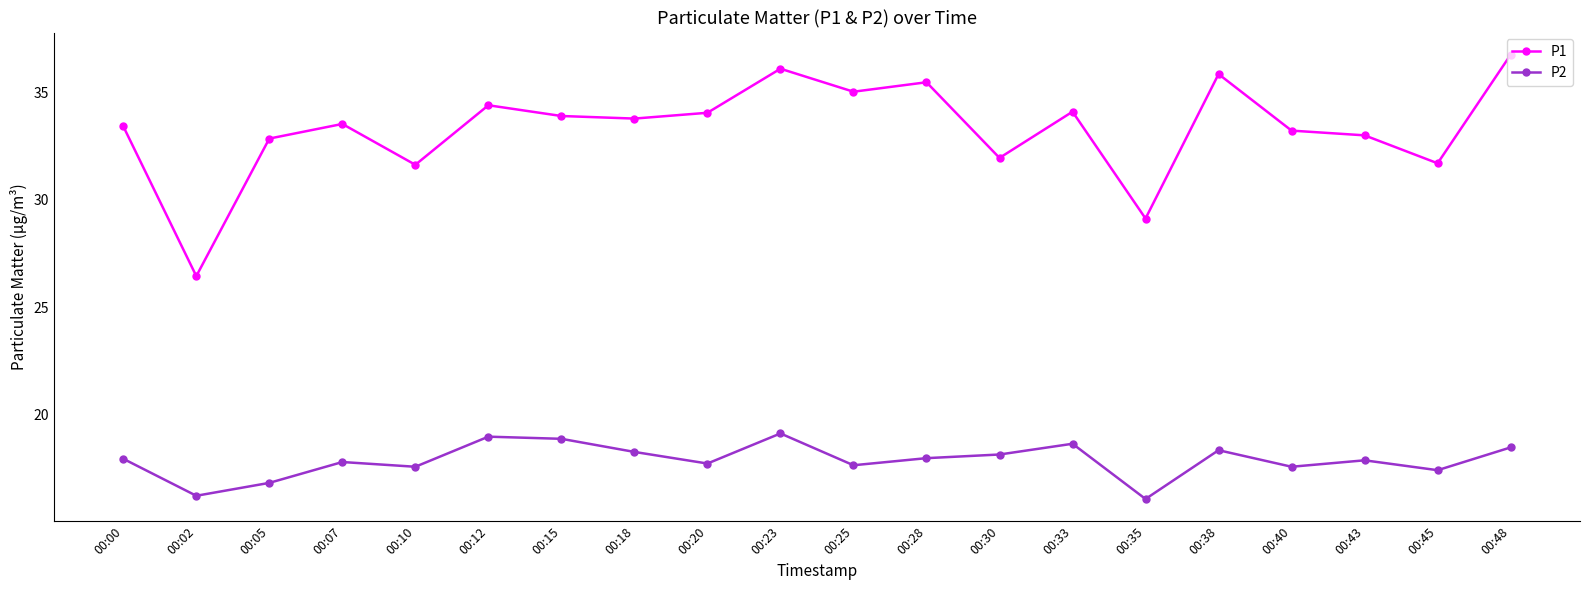

True or false: P1 and P2 cross at least once.

False